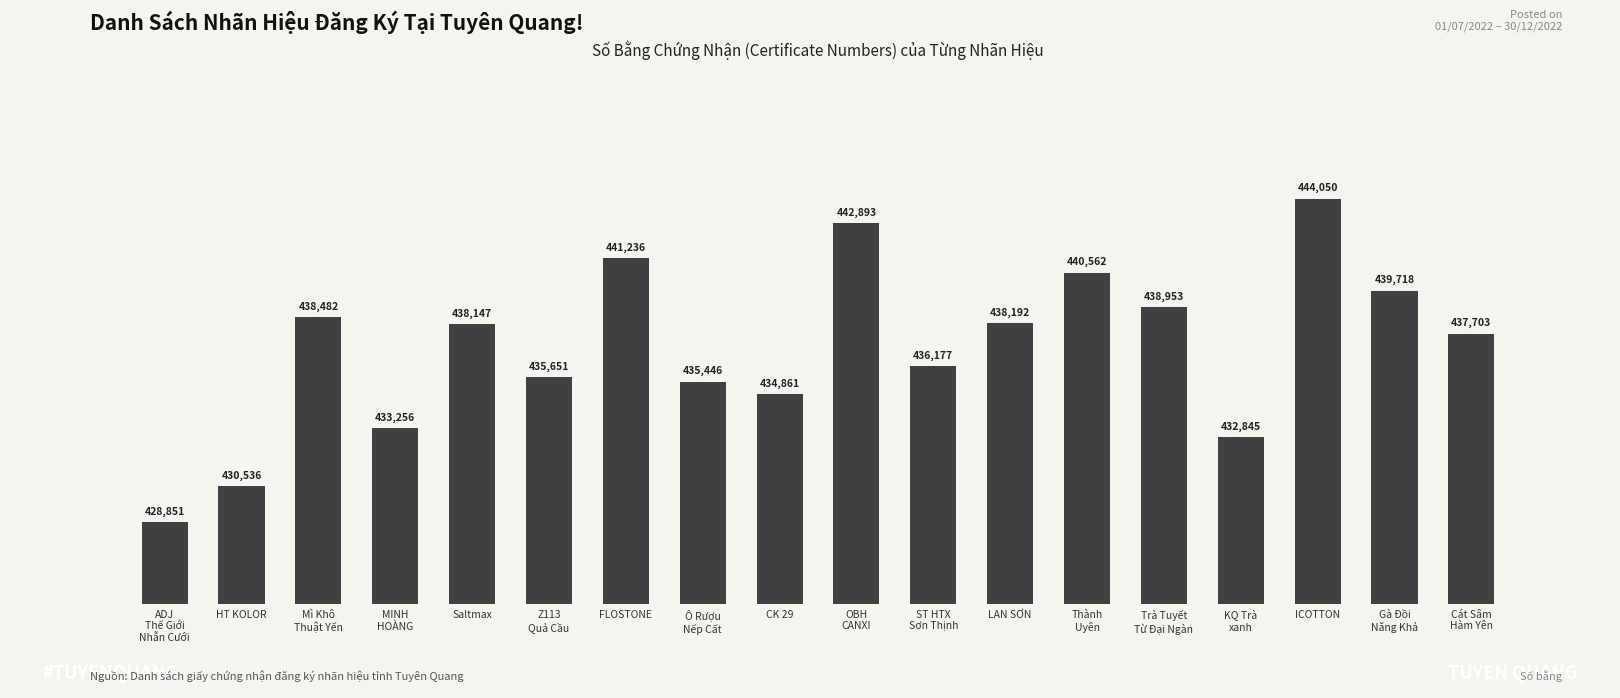

What is the greatest value displayed?

444050